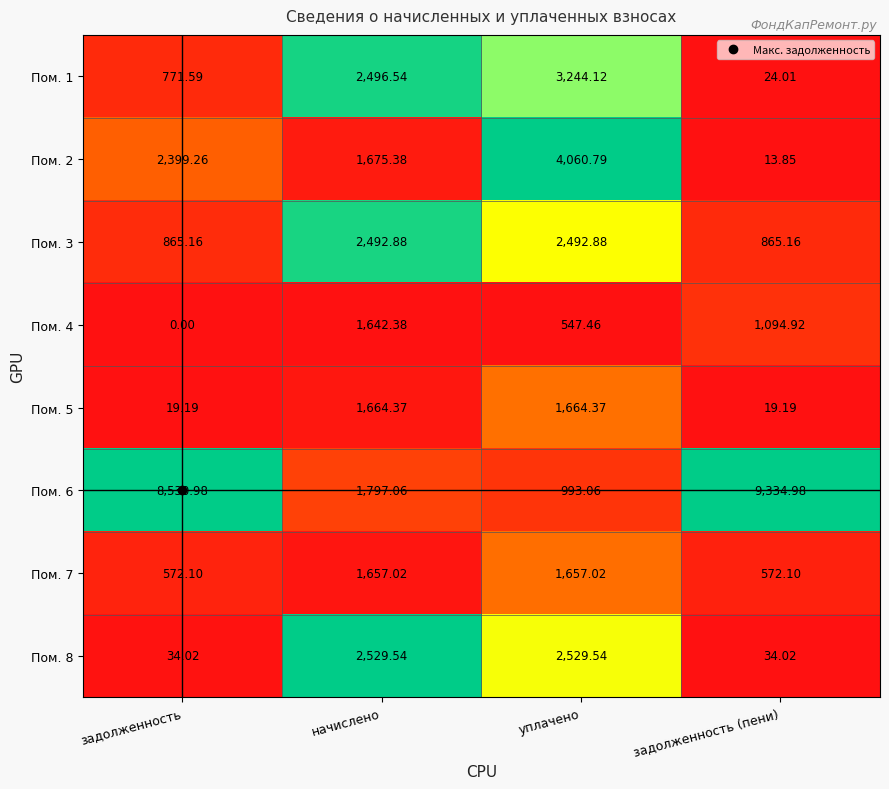

Where is Пом. 4 nearest to the value 821?

уплачено